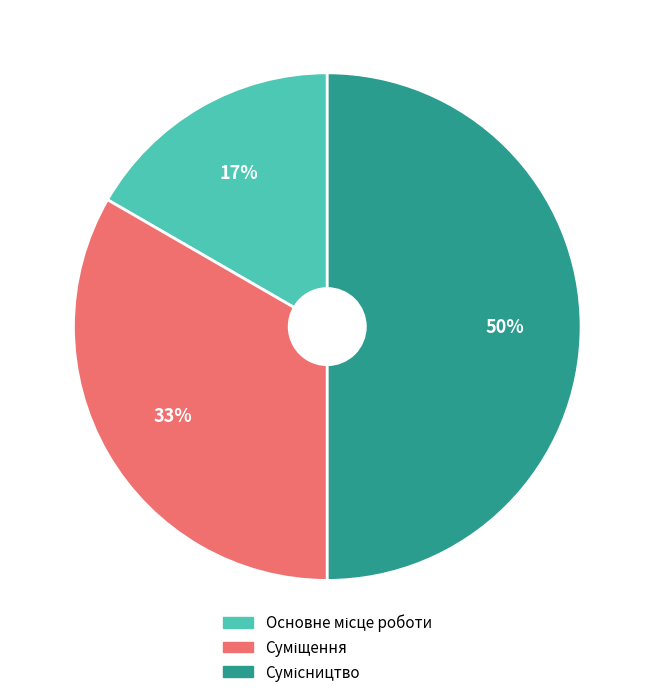

To the nearest percent, what is the difference between the largest and smallest slice percentages?

33%